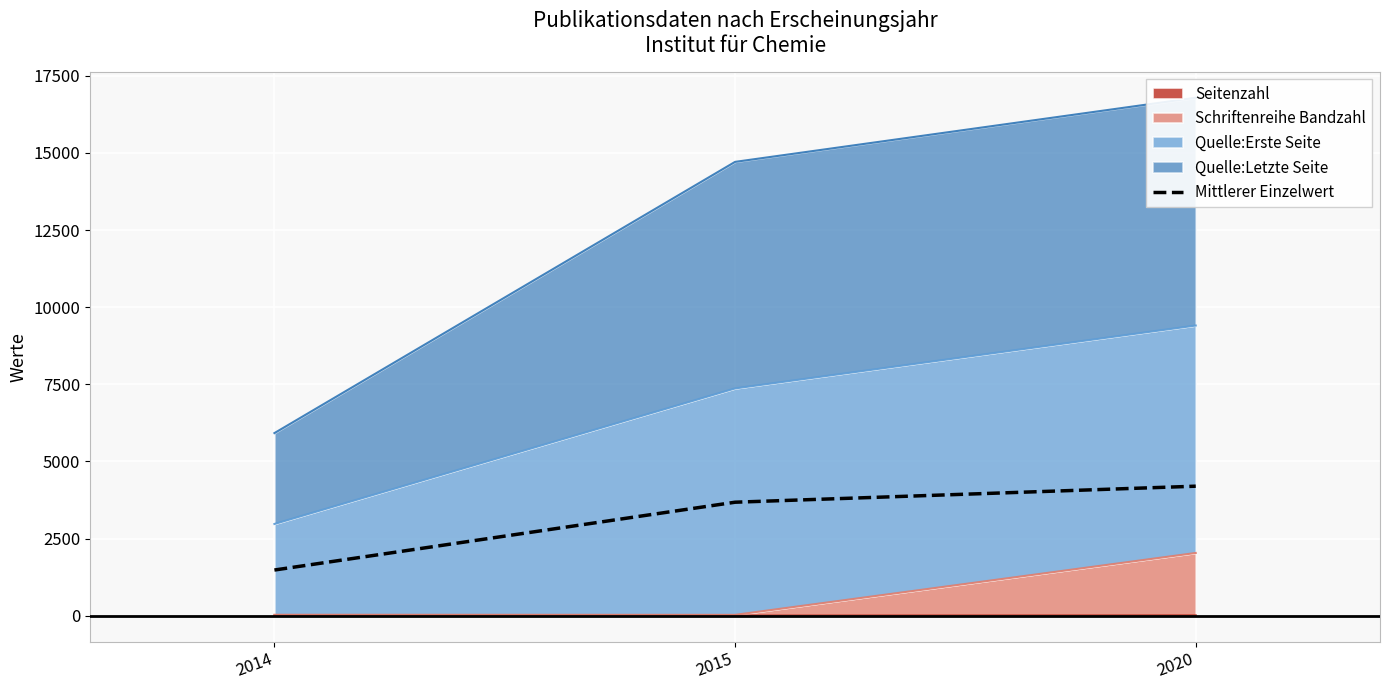

Where is the data nearest to the value 2838?

2015